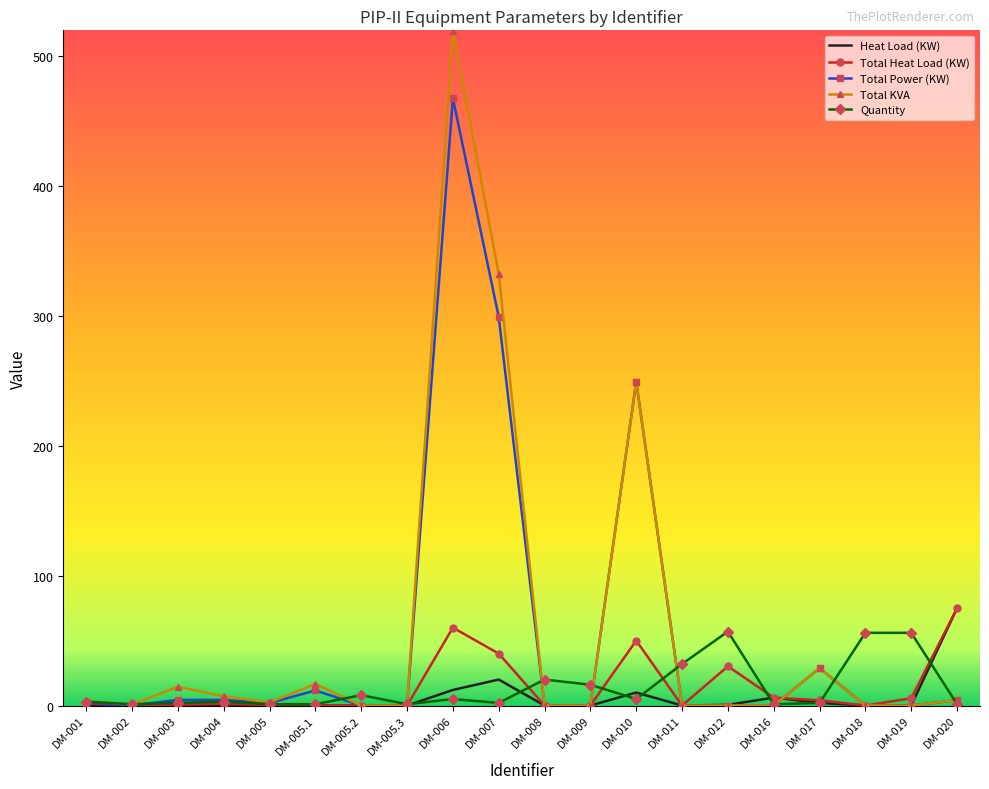

In Total Heat Load (KW), how many points are higher than both neighbors (excluding endpoints)?

4